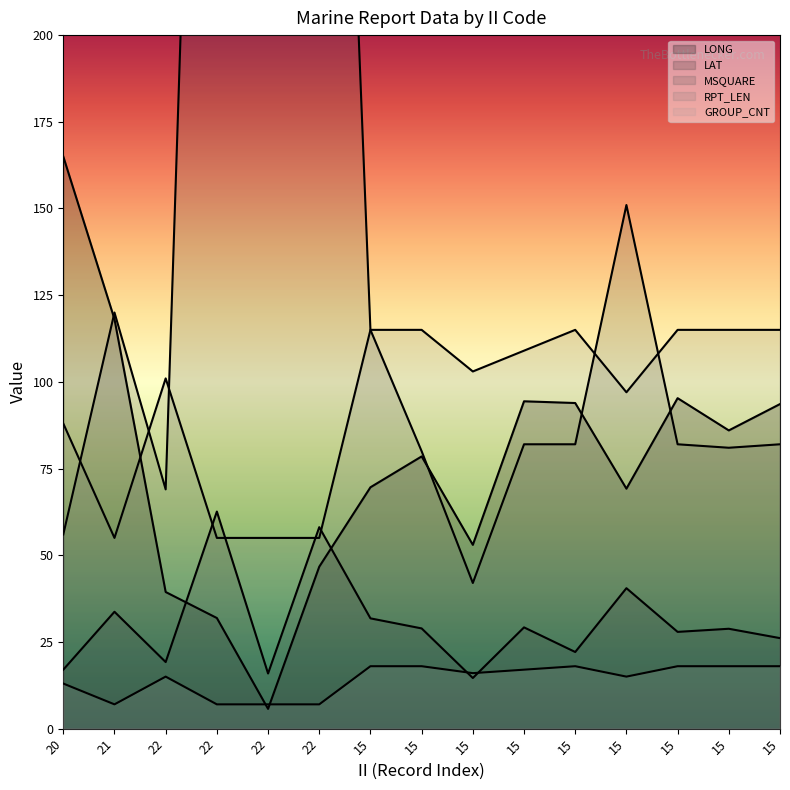

How many intersections are there between GROUP_CNT and LAT?

2